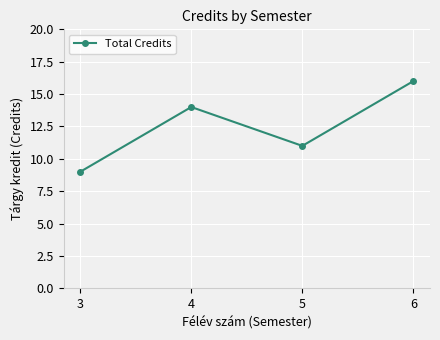

True or false: there are more than 1 points higher than both neighbors.

False